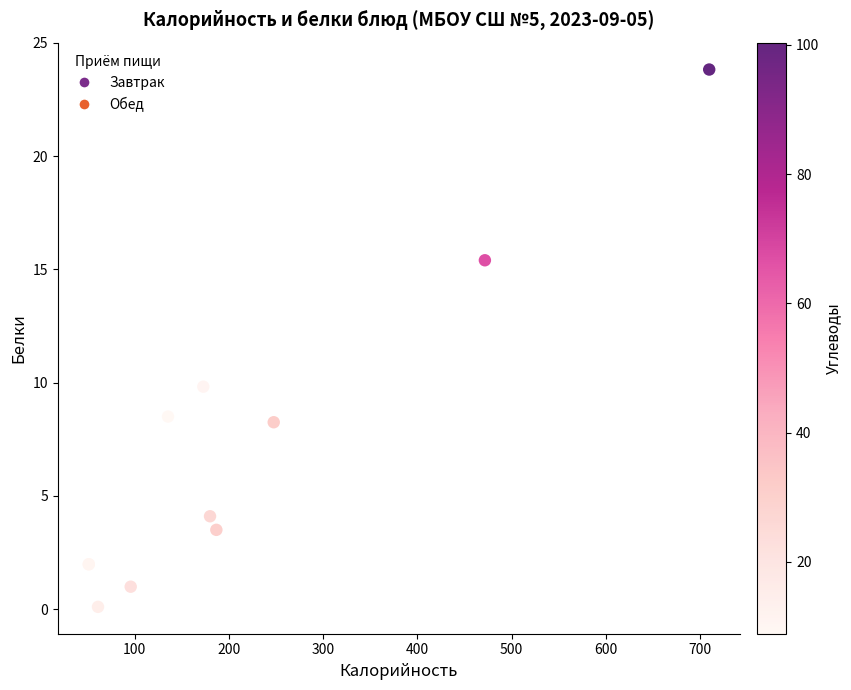

What Y value in the scatter plot is closest to 11?

9.8